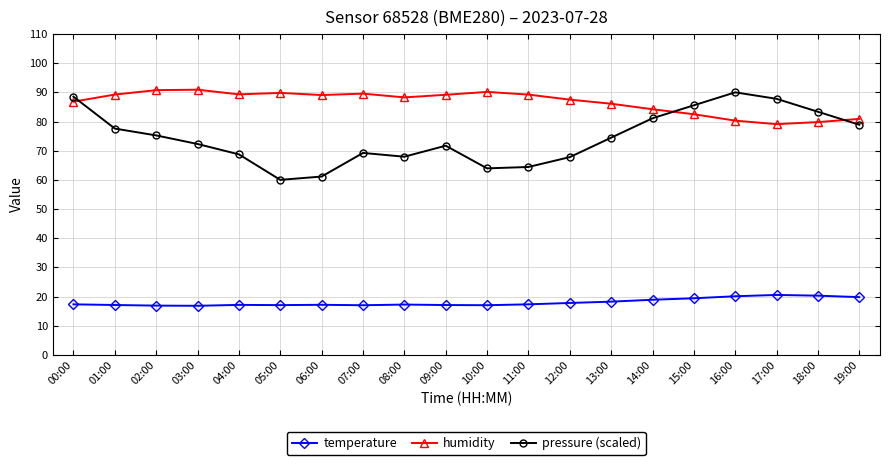

Rank the series at 05:00 from lowest to highest value.

temperature, pressure (scaled), humidity